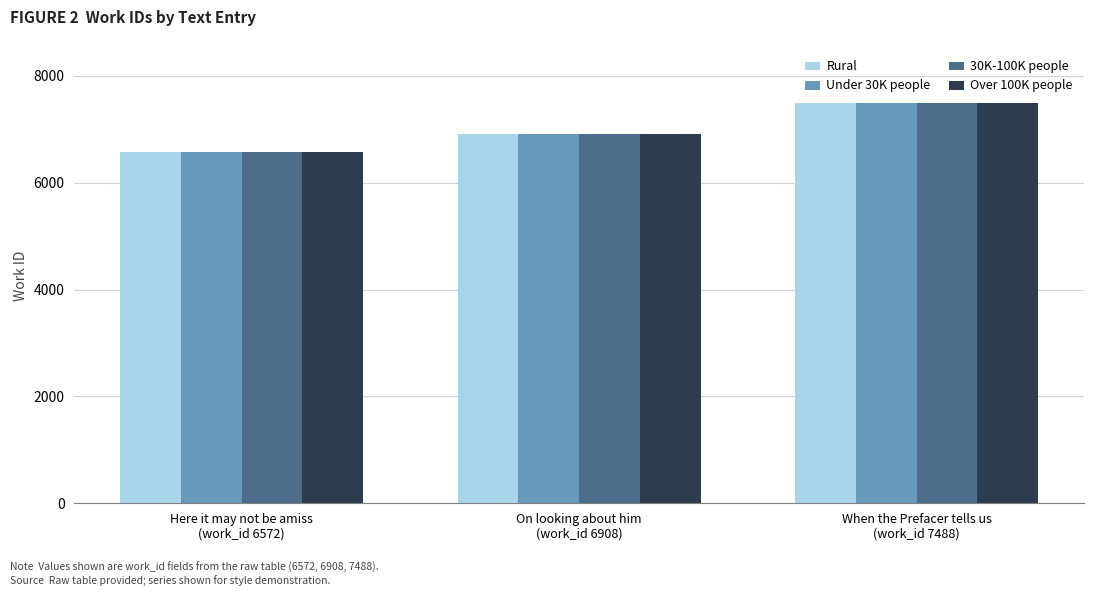

At how many categories does at least one series exceed 6799?

2